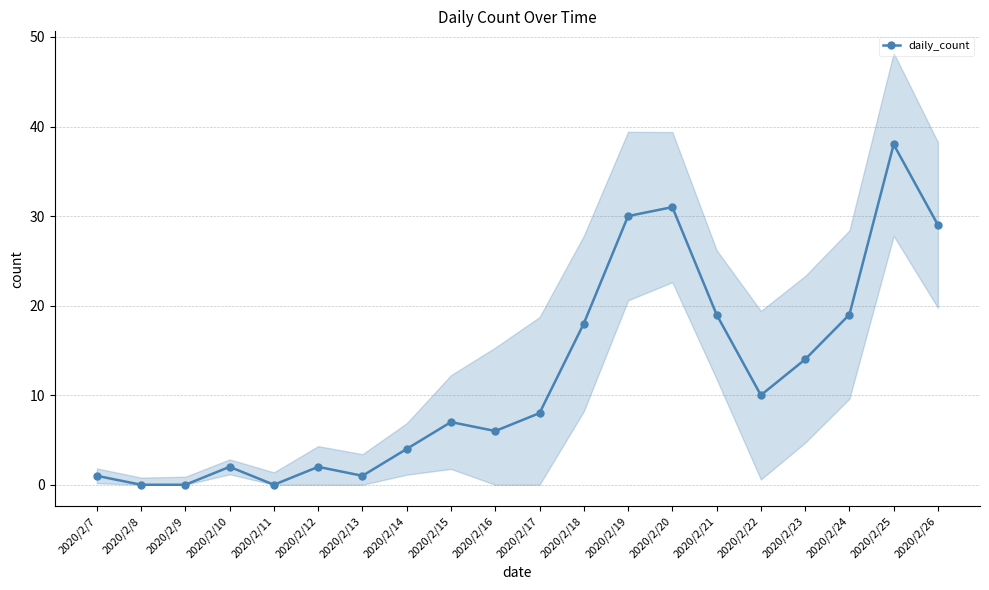

What is the difference between the second highest and second lowest values?

31